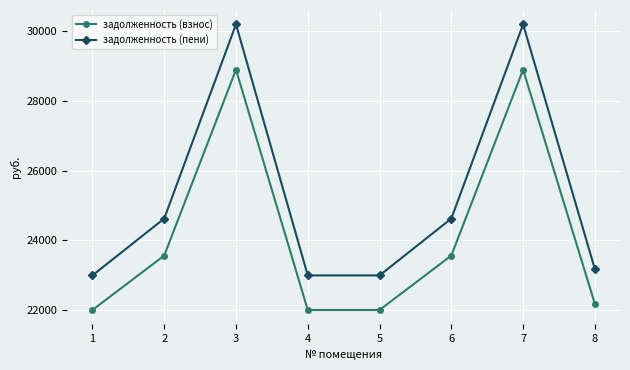

What is the difference between the задолженность (пени) values at 2 and 5?

1629.6